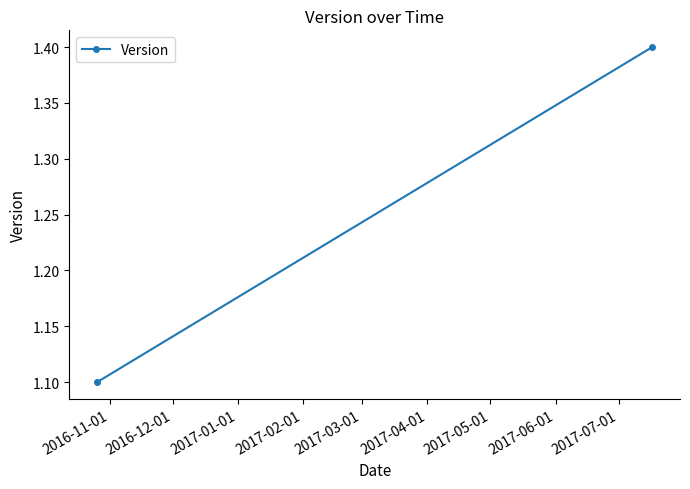

Is it true that the value at 2016-11-01 is 1.1?

True